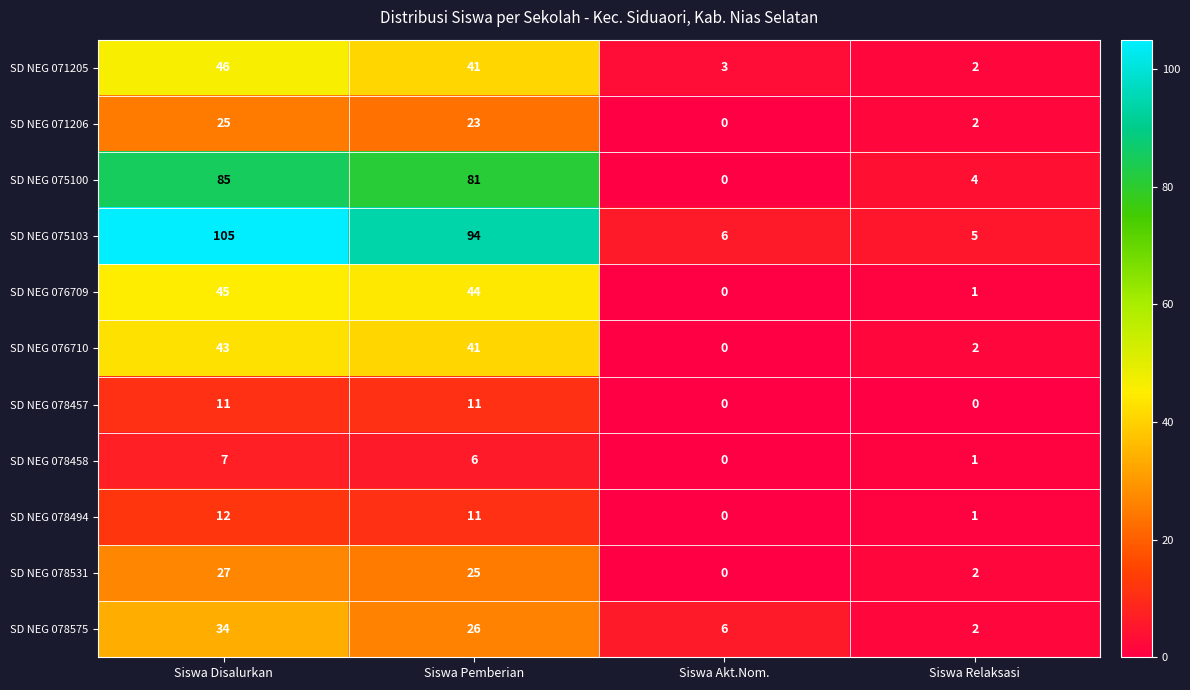

True or false: SD NEG 078575 has a value of 3 at Siswa Relaksasi.

False